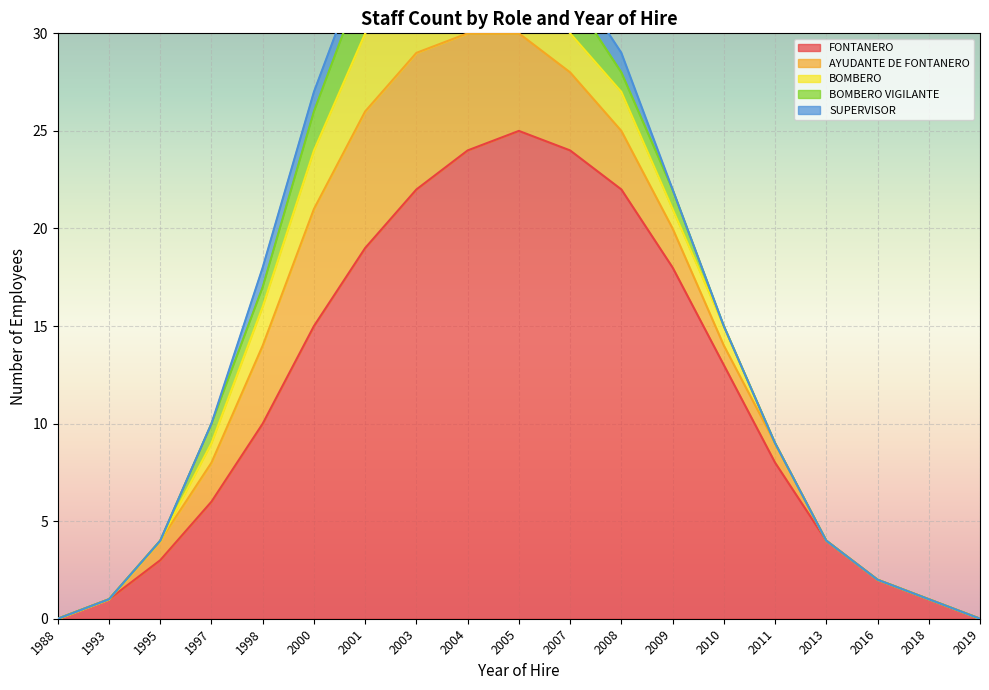

Between 1997 and 2000, which is larger?

2000